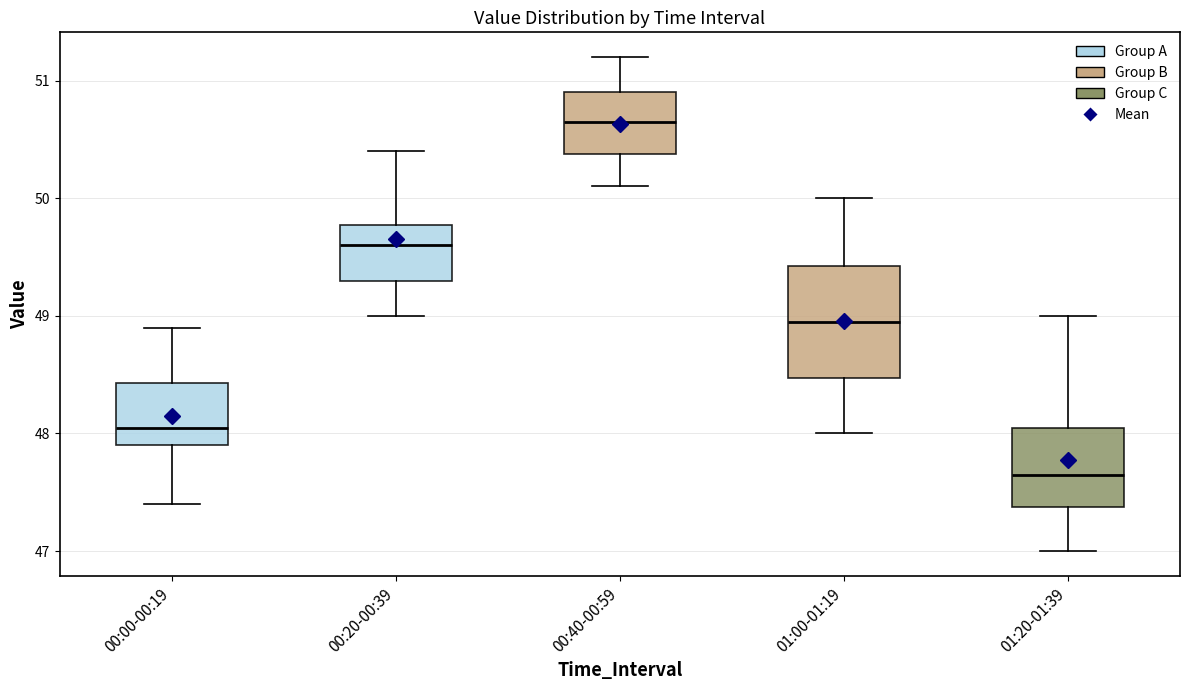

Which box's median line is the lowest?

01:20-01:39